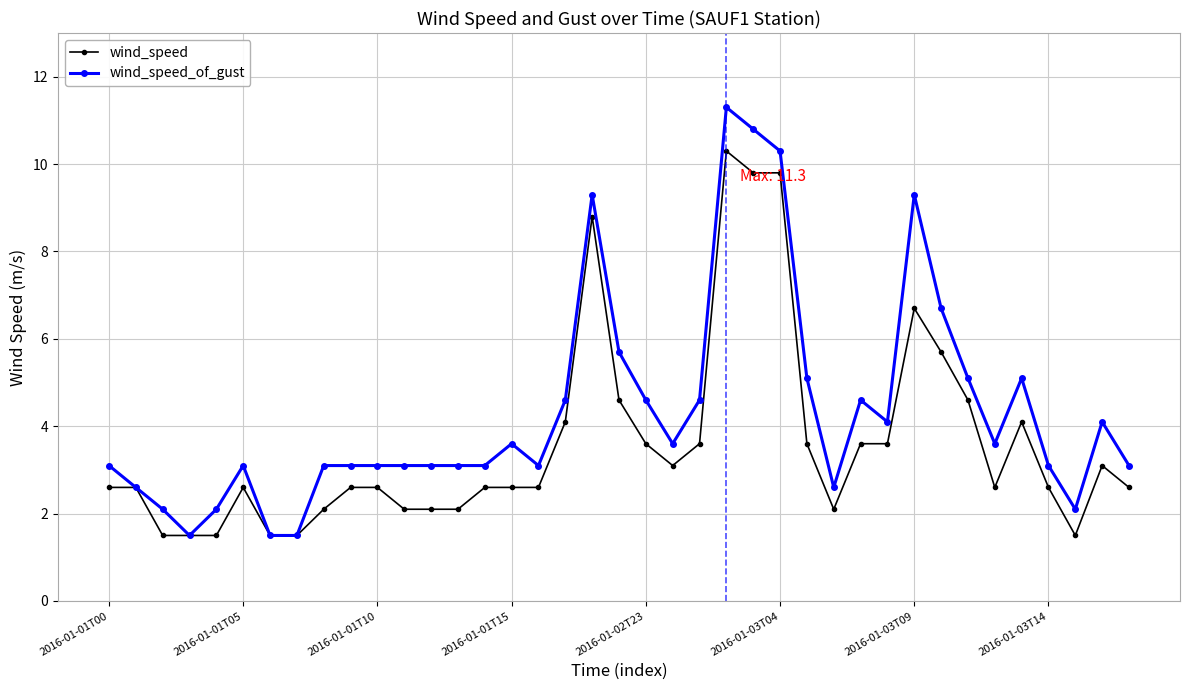

Which series has the largest total across all categories?

wind_speed_of_gust